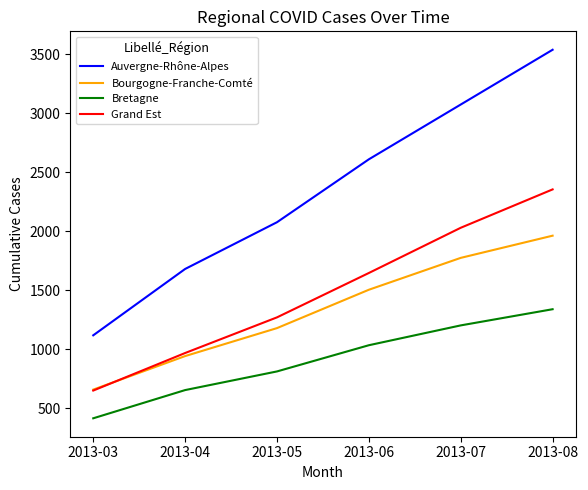

What is the approximate value of Bretagne at 2013-05, to the nearest 50?

800